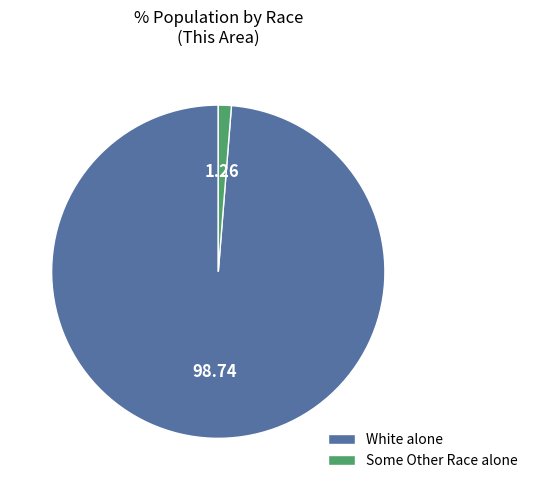

Do Some Other Race alone and White alone together represent more than half of the pie?

Yes